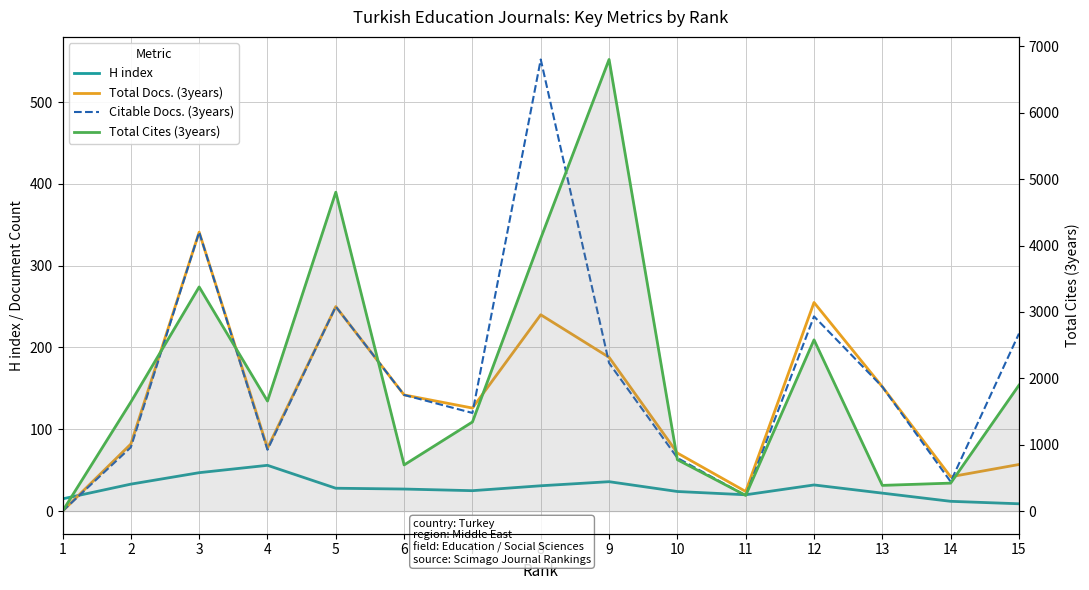

How many intersections are there between H index and Citable Docs. (3years)?

3